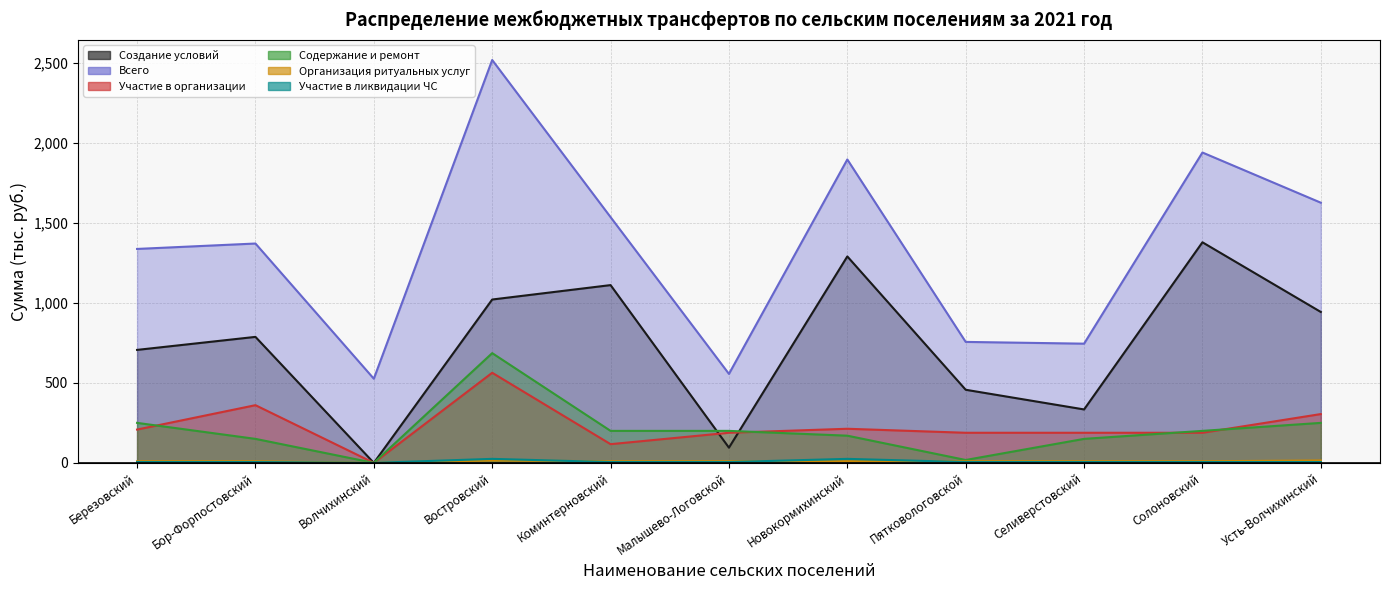

Rank the series at Новокормихинский from lowest to highest value.

Организация ритуальных услуг, Участие в ликвидации ЧС, Содержание и ремонт, Участие в организации, Создание условий, Всего